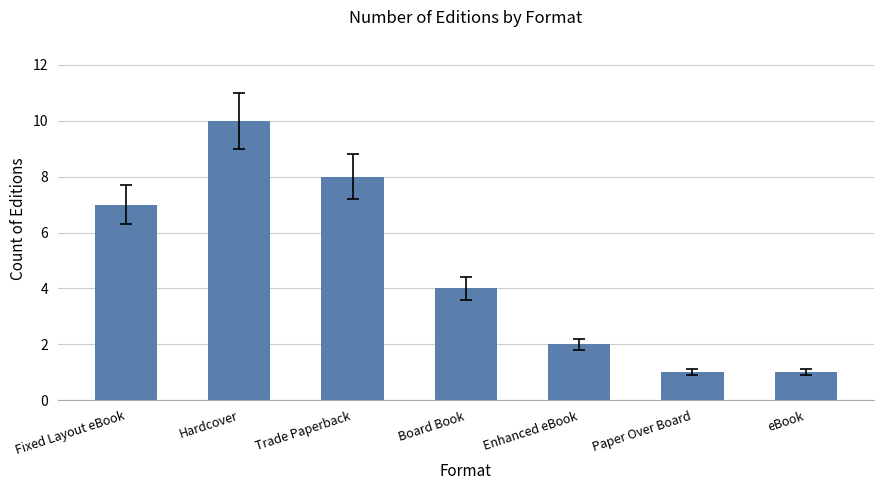

Reading left to right, extract all data points from this chart.

7	10	8	4	2	1	1